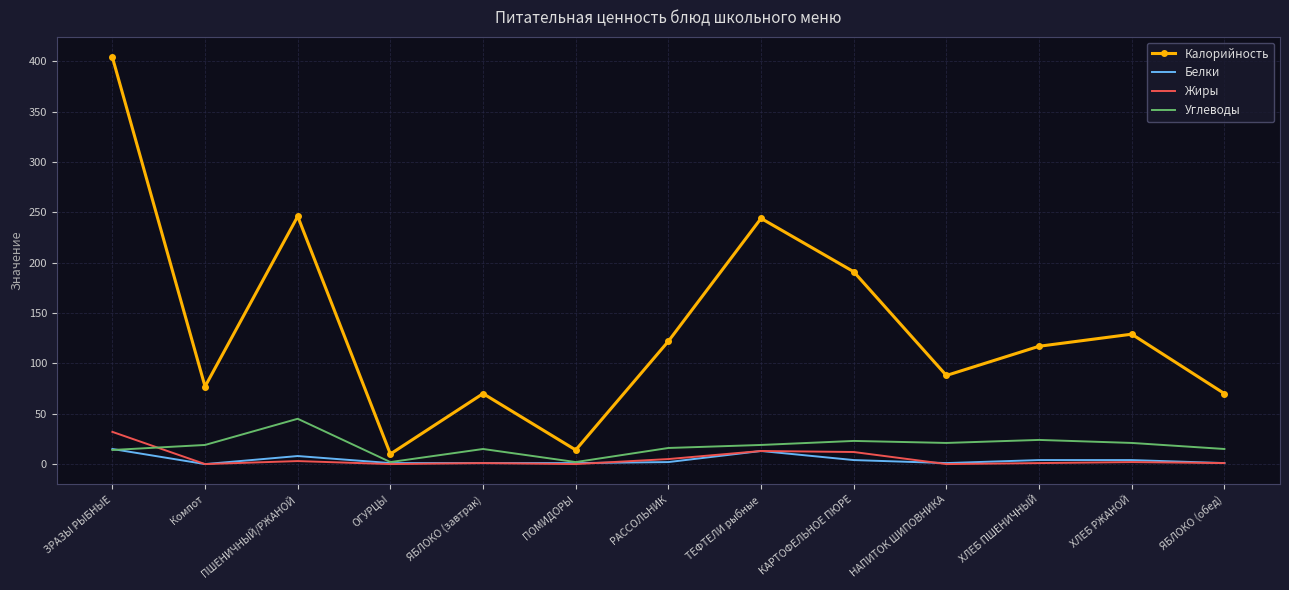

At which label does Жиры reach its peak?

ЗРАЗЫ РЫБНЫЕ